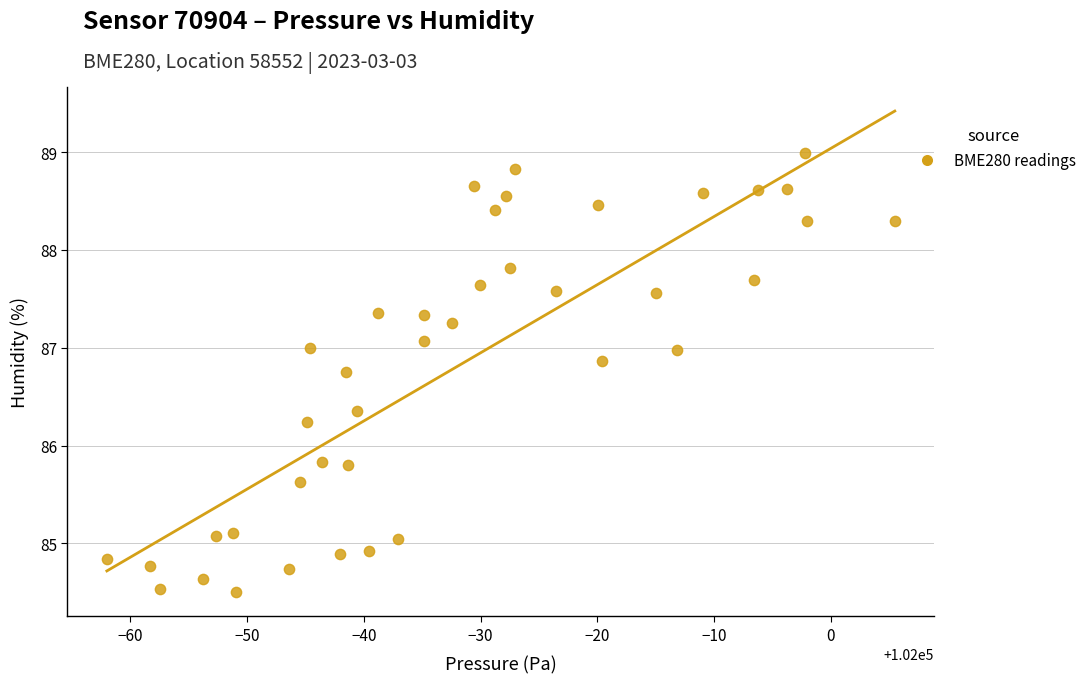

What is the range of X values (max minus min)?

67.5